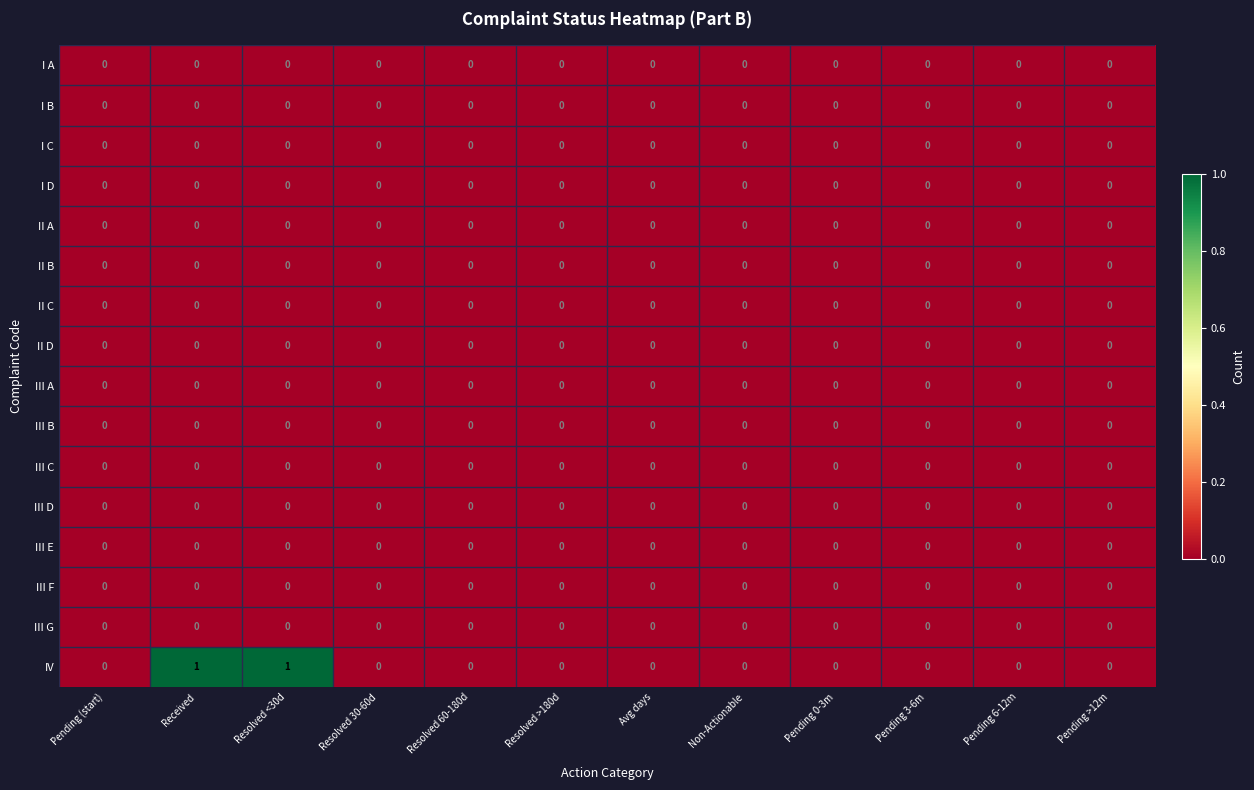

Which series has the largest total across all categories?

IV